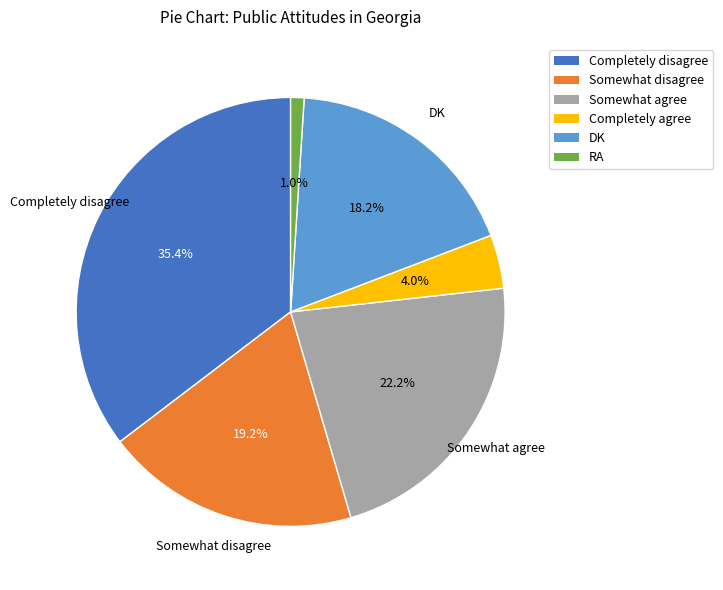

What percentage do RA and Somewhat agree together represent?

23.2%